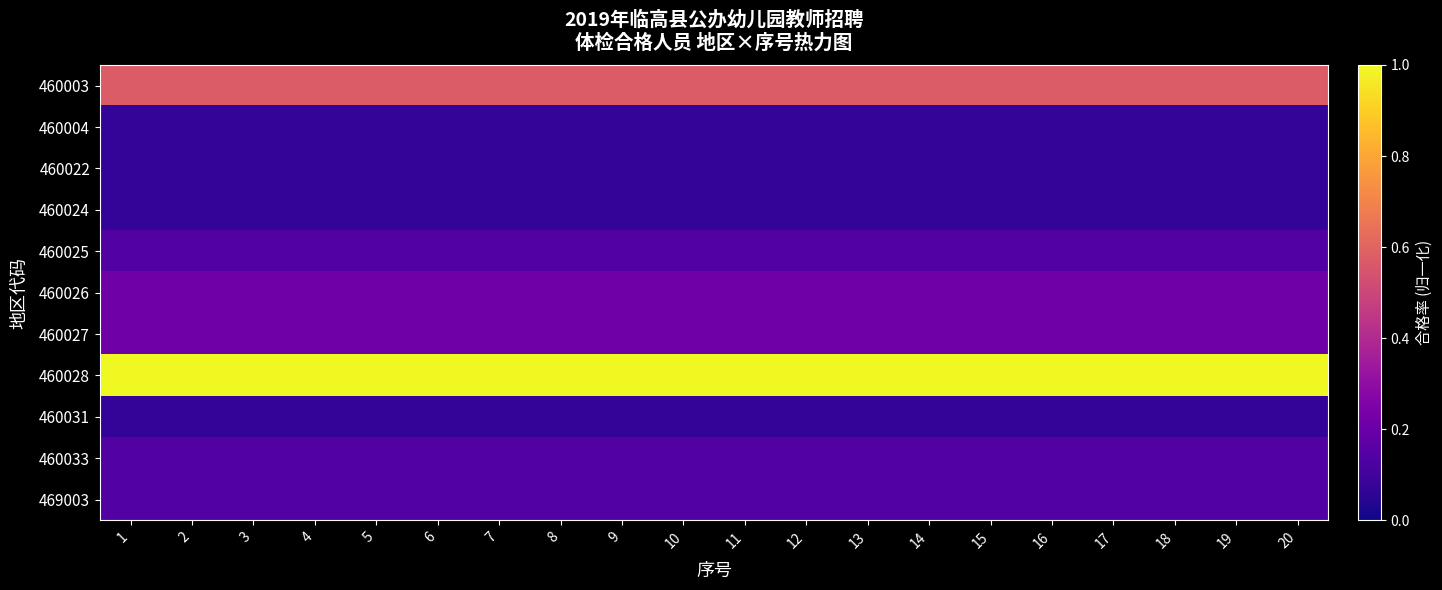

Reading right to left, list all the values displayed in this chart.

460003: 20=0.6	19=0.6	18=0.6	17=0.6	16=0.6	15=0.6	14=0.6	13=0.6	12=0.6	11=0.6	10=0.6	9=0.6	8=0.6	7=0.6	6=0.6	5=0.6	4=0.6	3=0.6	2=0.6	1=0.6
460004: 20=0.1	19=0.1	18=0.1	17=0.1	16=0.1	15=0.1	14=0.1	13=0.1	12=0.1	11=0.1	10=0.1	9=0.1	8=0.1	7=0.1	6=0.1	5=0.1	4=0.1	3=0.1	2=0.1	1=0.1
460022: 20=0.1	19=0.1	18=0.1	17=0.1	16=0.1	15=0.1	14=0.1	13=0.1	12=0.1	11=0.1	10=0.1	9=0.1	8=0.1	7=0.1	6=0.1	5=0.1	4=0.1	3=0.1	2=0.1	1=0.1
460024: 20=0.1	19=0.1	18=0.1	17=0.1	16=0.1	15=0.1	14=0.1	13=0.1	12=0.1	11=0.1	10=0.1	9=0.1	8=0.1	7=0.1	6=0.1	5=0.1	4=0.1	3=0.1	2=0.1	1=0.1
460025: 20=0.1	19=0.1	18=0.1	17=0.1	16=0.1	15=0.1	14=0.1	13=0.1	12=0.1	11=0.1	10=0.1	9=0.1	8=0.1	7=0.1	6=0.1	5=0.1	4=0.1	3=0.1	2=0.1	1=0.1
460026: 20=0.2	19=0.2	18=0.2	17=0.2	16=0.2	15=0.2	14=0.2	13=0.2	12=0.2	11=0.2	10=0.2	9=0.2	8=0.2	7=0.2	6=0.2	5=0.2	4=0.2	3=0.2	2=0.2	1=0.2
460027: 20=0.2	19=0.2	18=0.2	17=0.2	16=0.2	15=0.2	14=0.2	13=0.2	12=0.2	11=0.2	10=0.2	9=0.2	8=0.2	7=0.2	6=0.2	5=0.2	4=0.2	3=0.2	2=0.2	1=0.2
460028: 20=1.0	19=1.0	18=1.0	17=1.0	16=1.0	15=1.0	14=1.0	13=1.0	12=1.0	11=1.0	10=1.0	9=1.0	8=1.0	7=1.0	6=1.0	5=1.0	4=1.0	3=1.0	2=1.0	1=1.0
460031: 20=0.1	19=0.1	18=0.1	17=0.1	16=0.1	15=0.1	14=0.1	13=0.1	12=0.1	11=0.1	10=0.1	9=0.1	8=0.1	7=0.1	6=0.1	5=0.1	4=0.1	3=0.1	2=0.1	1=0.1
460033: 20=0.1	19=0.1	18=0.1	17=0.1	16=0.1	15=0.1	14=0.1	13=0.1	12=0.1	11=0.1	10=0.1	9=0.1	8=0.1	7=0.1	6=0.1	5=0.1	4=0.1	3=0.1	2=0.1	1=0.1
469003: 20=0.1	19=0.1	18=0.1	17=0.1	16=0.1	15=0.1	14=0.1	13=0.1	12=0.1	11=0.1	10=0.1	9=0.1	8=0.1	7=0.1	6=0.1	5=0.1	4=0.1	3=0.1	2=0.1	1=0.1